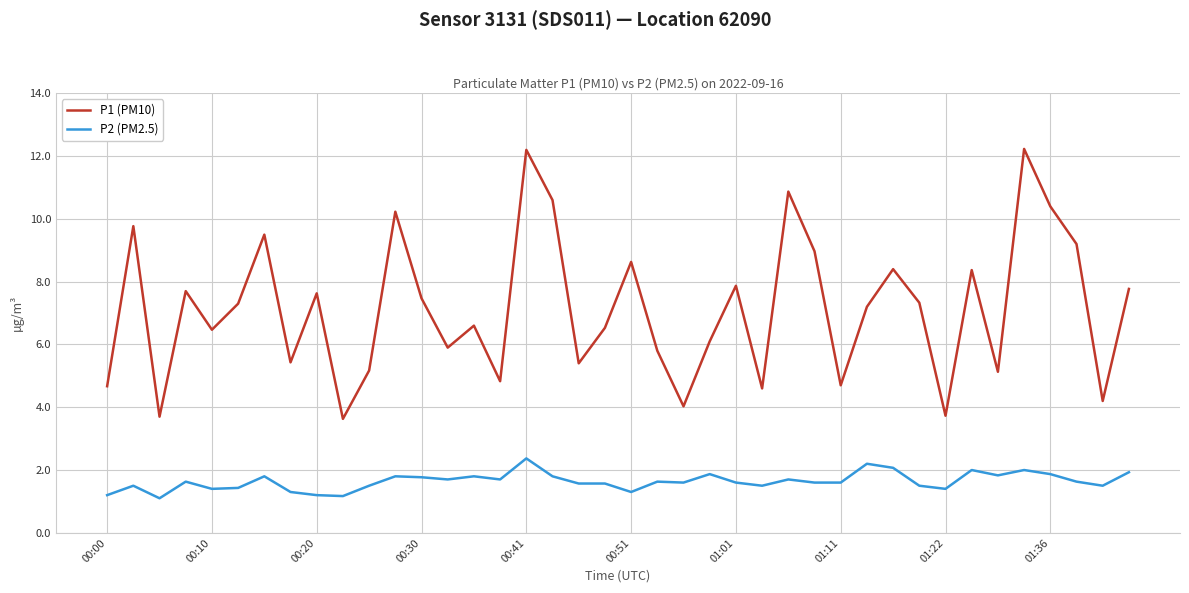

Which series has the largest total across all categories?

P1 (PM10)